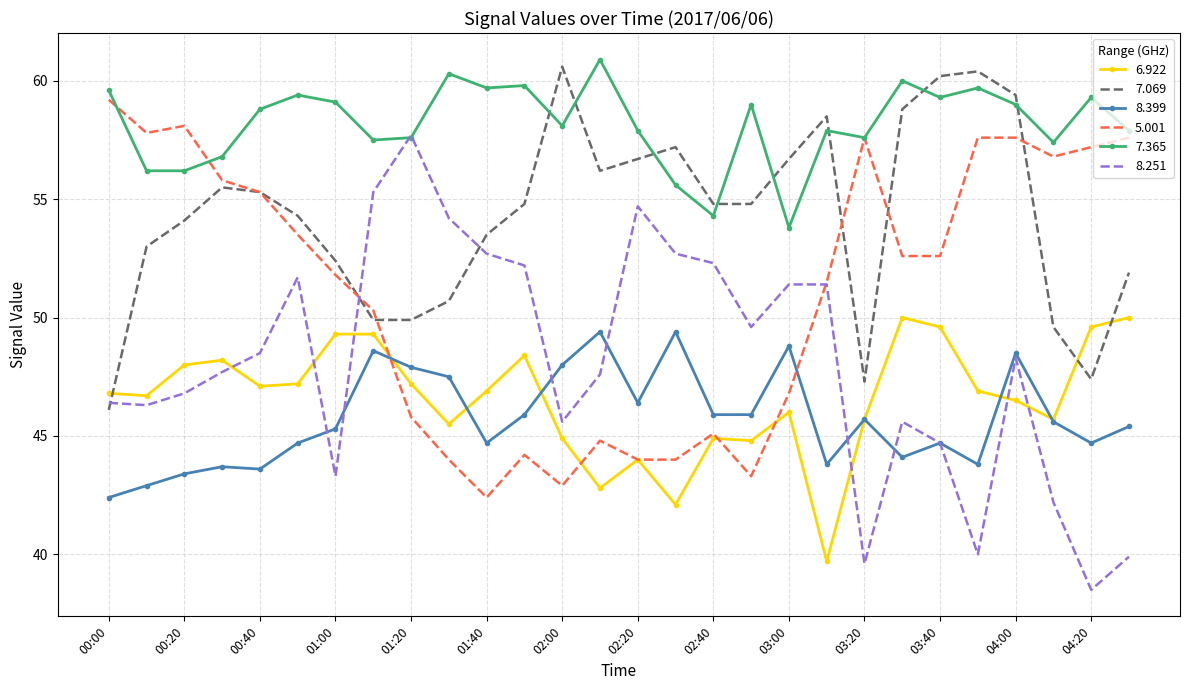

What is the greatest value displayed?

60.9